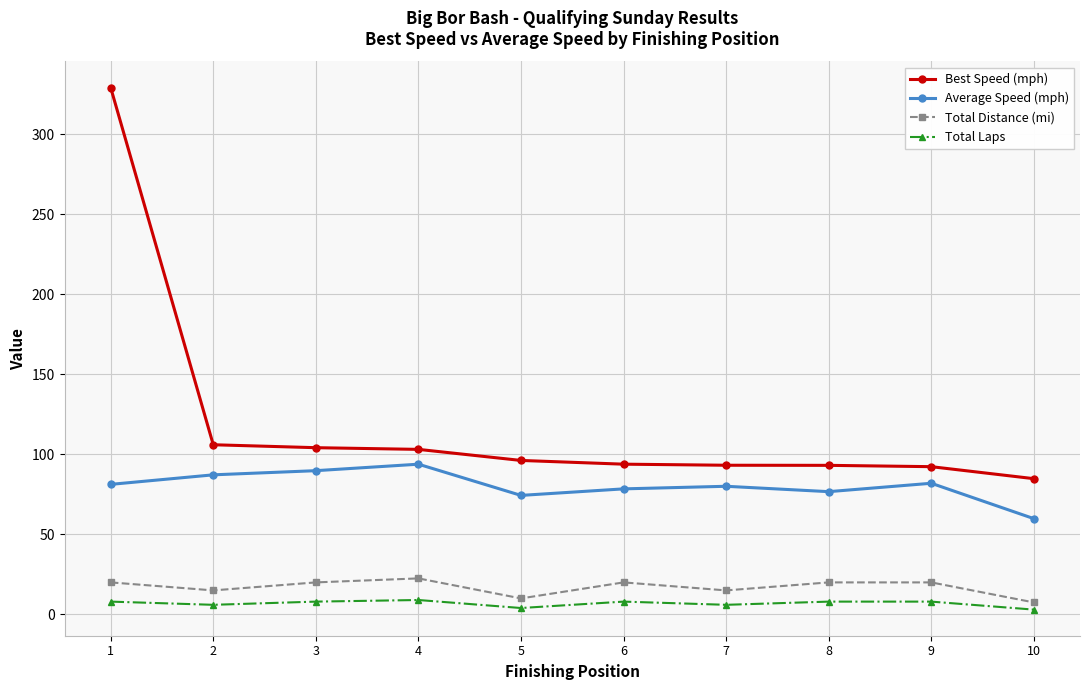

What is the greatest value displayed?

329.0